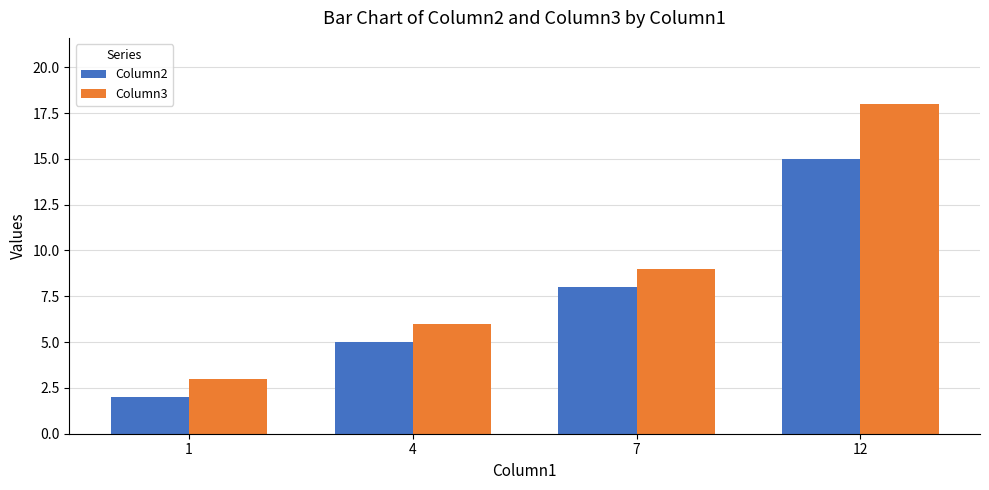

Which series has the largest total across all categories?

Column3